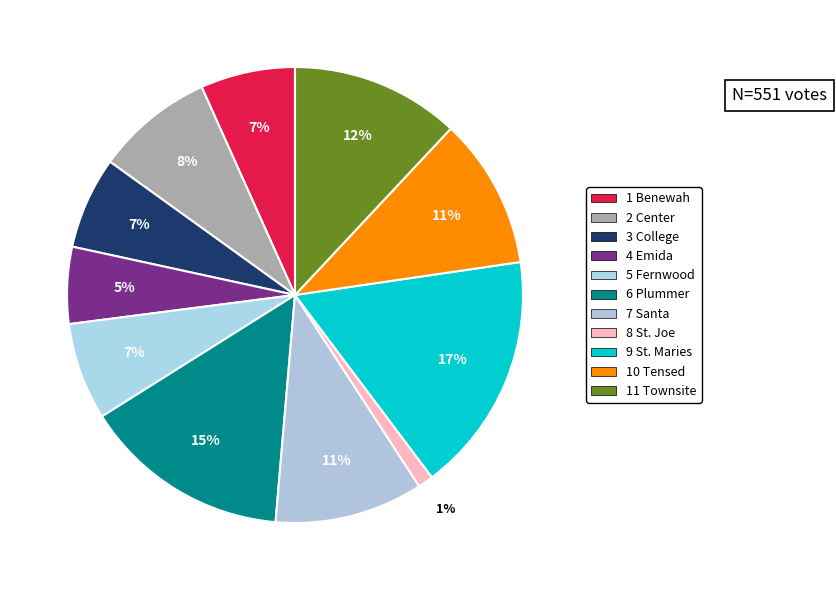

Is there a majority slice in this chart?

No